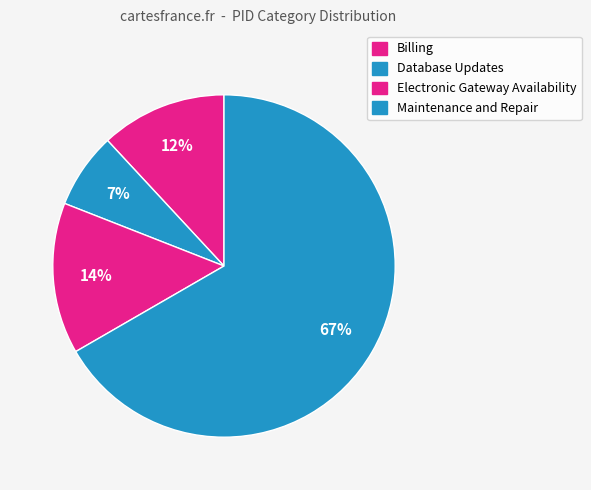

To the nearest percent, what is the difference between the largest and smallest slice percentages?

60%